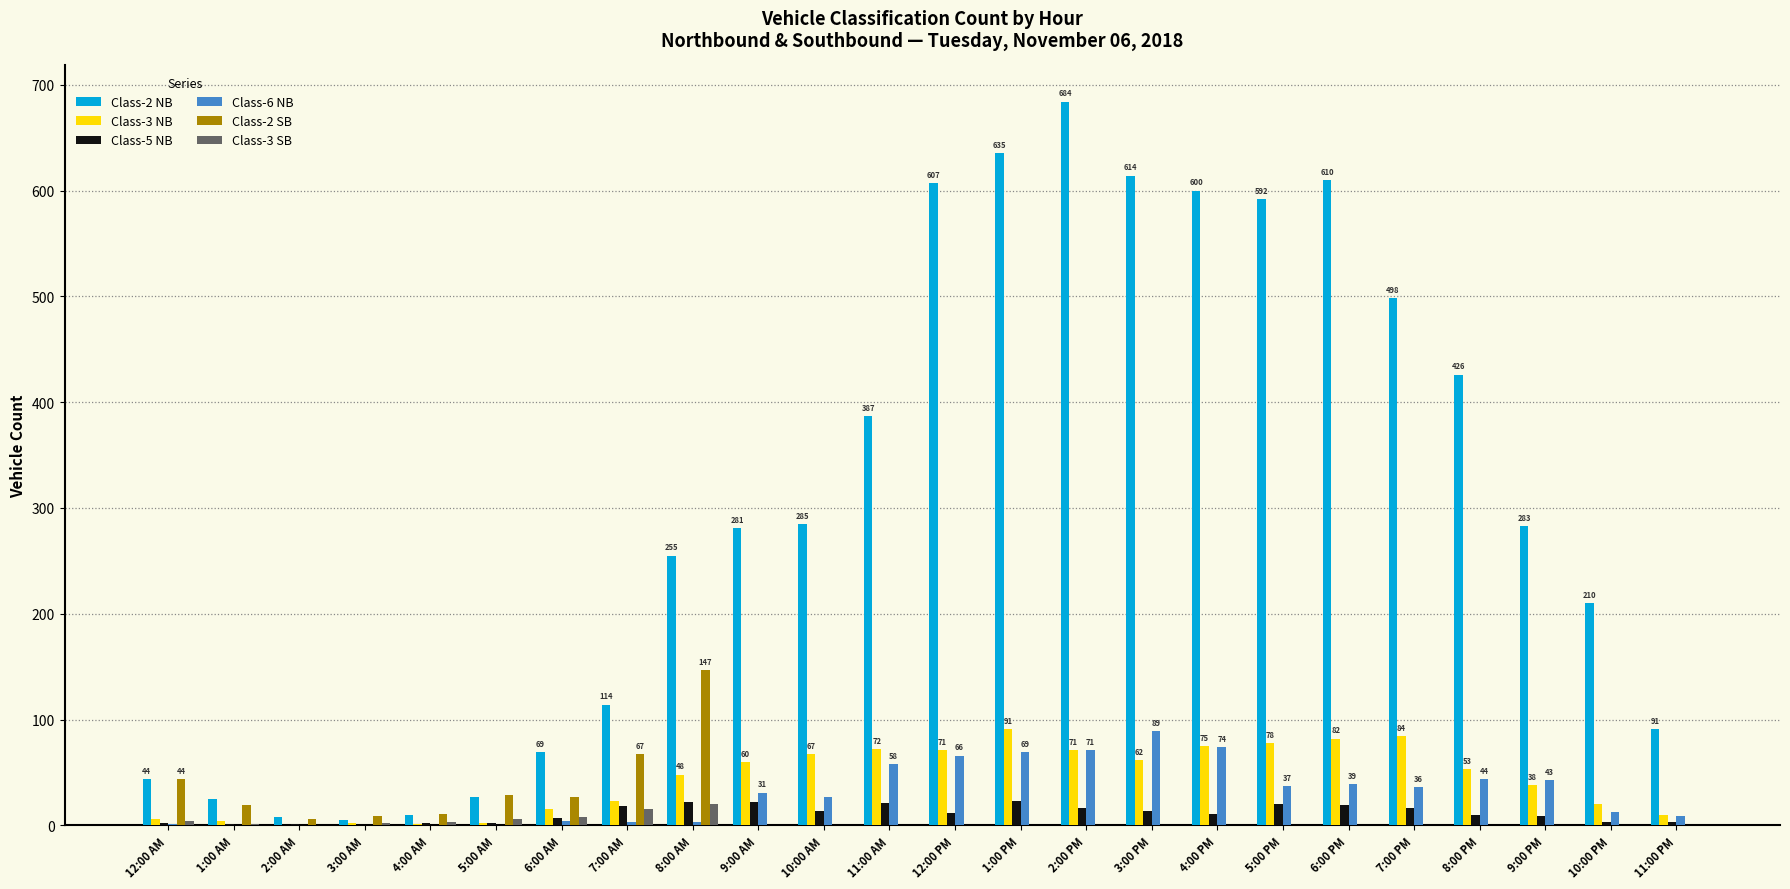

How many groups of bars are there?

24